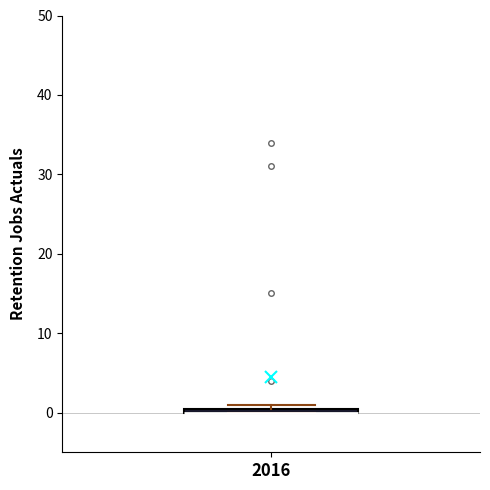

Where is the upper edge of the box at x = 2016 on the y-axis? The values are not printed on the chart, so give them approximately, as read against the axis.

1